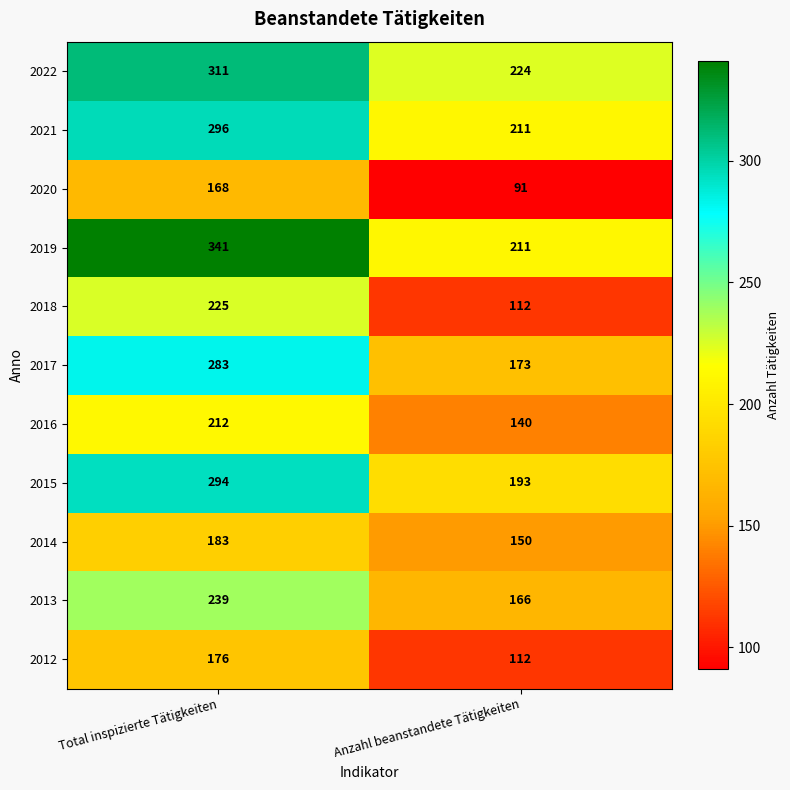

List the series in order of their peak value, lowest first.

2020, 2012, 2014, 2016, 2018, 2013, 2017, 2015, 2021, 2022, 2019